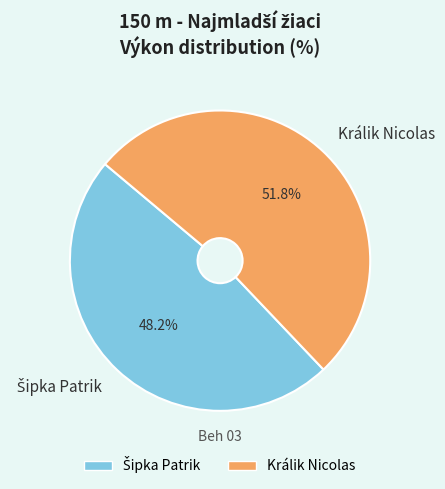

Does Králik Nicolas account for over 50% of the chart?

Yes